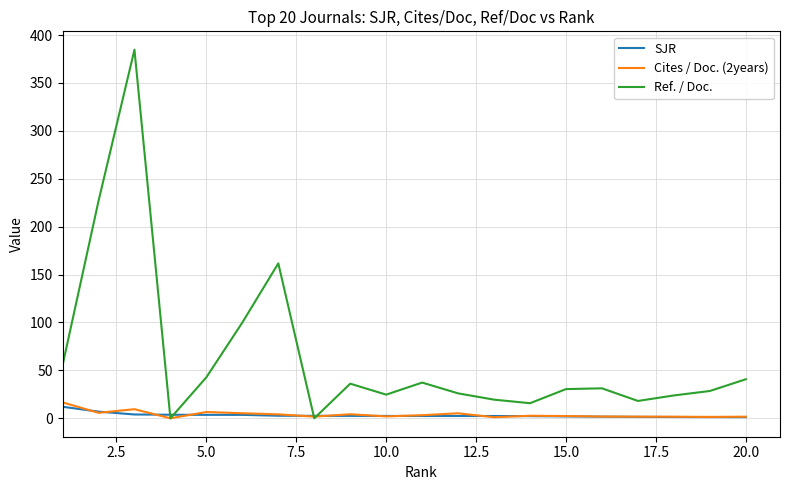

What is the difference between the maximum and minimum values in the SJR series?

10.8